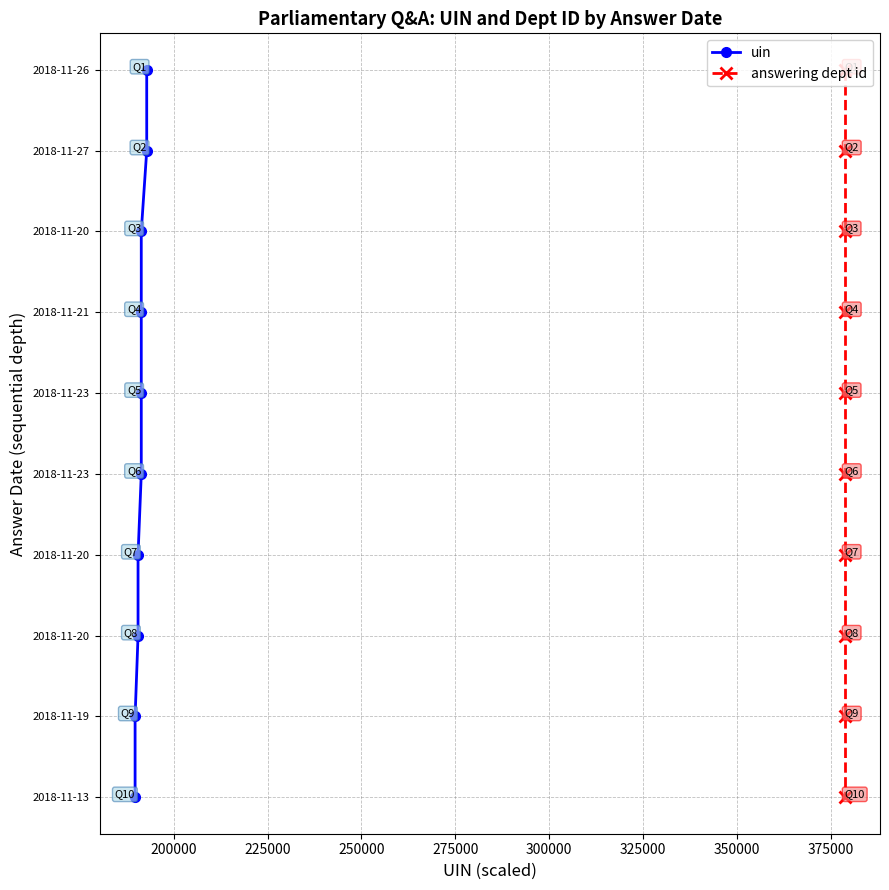

At 350000, list the series in order from smallest to largest.

uin, answering dept id